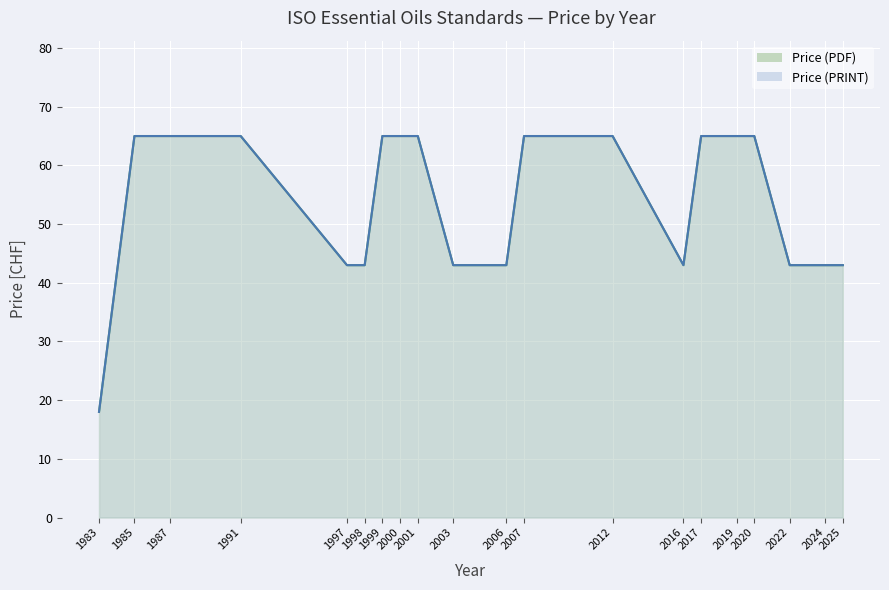

Rank the series at 2020 from lowest to highest value.

Price (PDF), Price (PRINT)